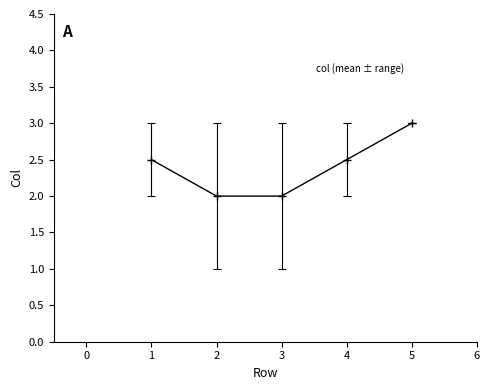

True or false: there are more than 1 points higher than both neighbors.

False